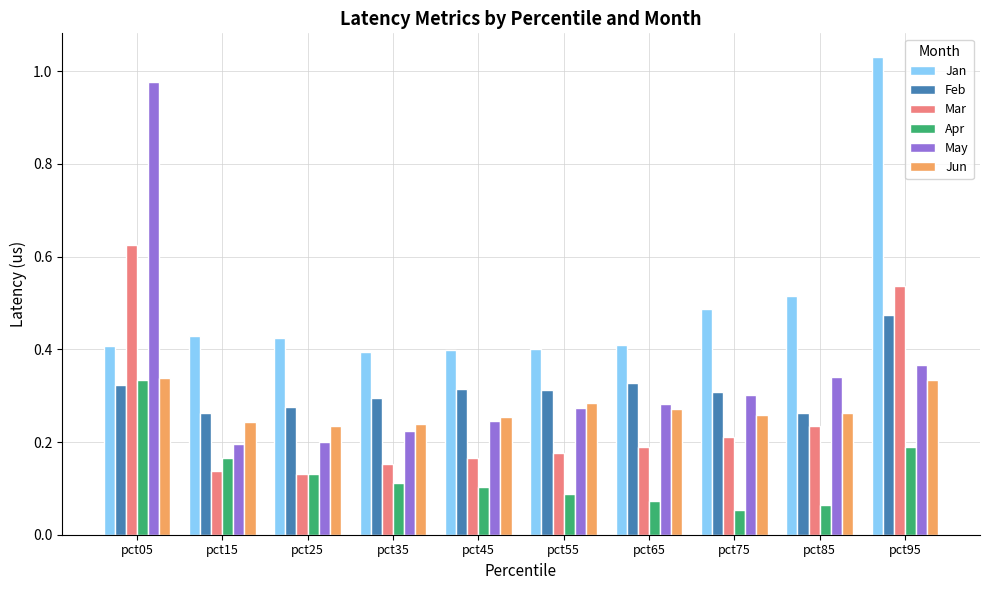

Are the bars horizontal?

No